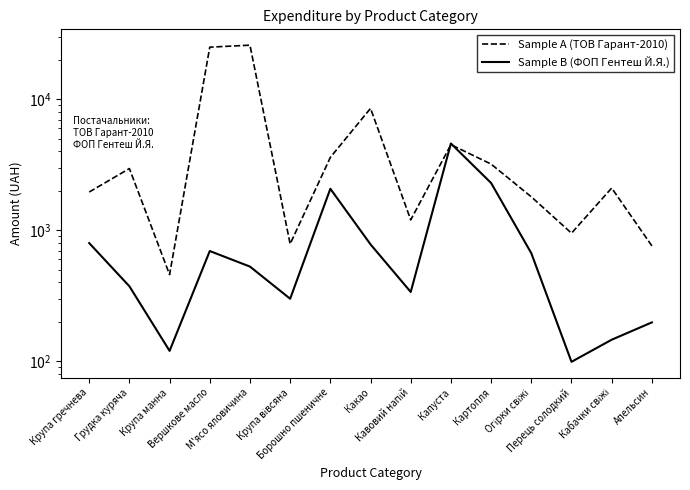

True or false: Sample A (ТОВ Гарант-2010) has a value of 2958.1 at Грудка куряча.

True